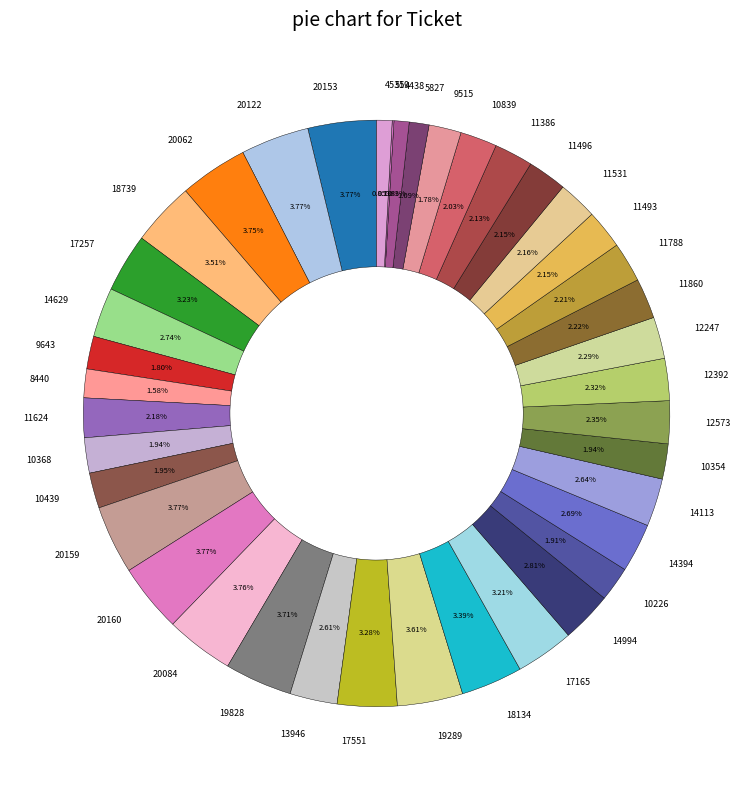

True or false: 10354 accounts for 12% of the total.

False